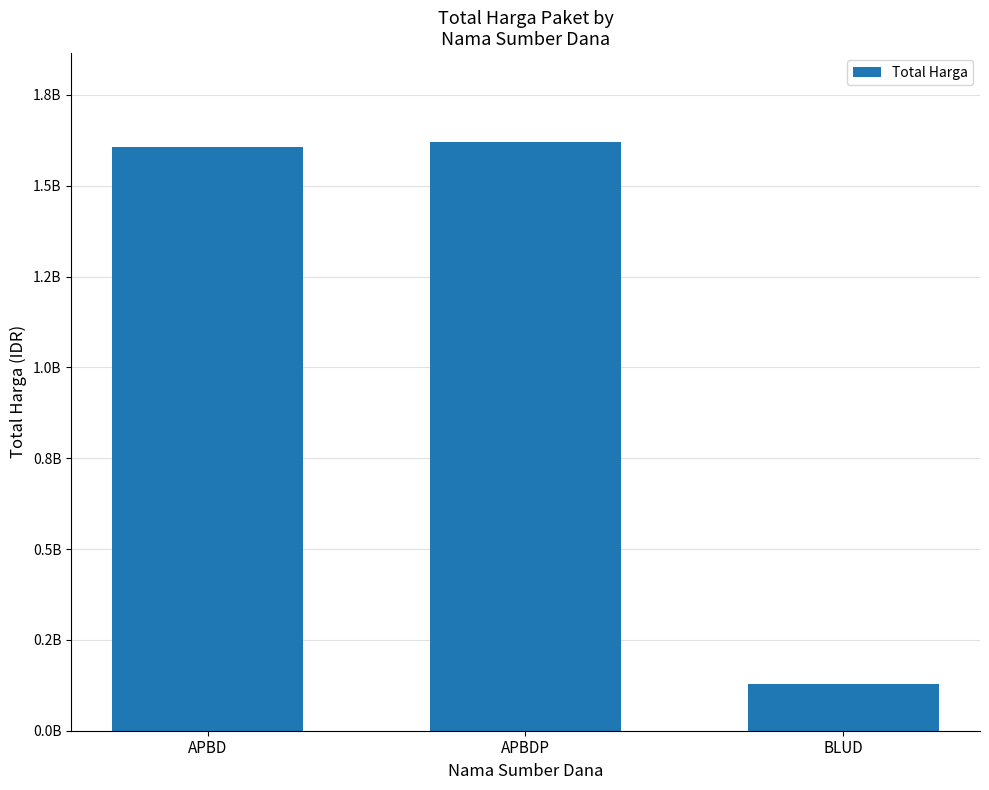

Rank the categories by value from lowest to highest.

BLUD, APBD, APBDP